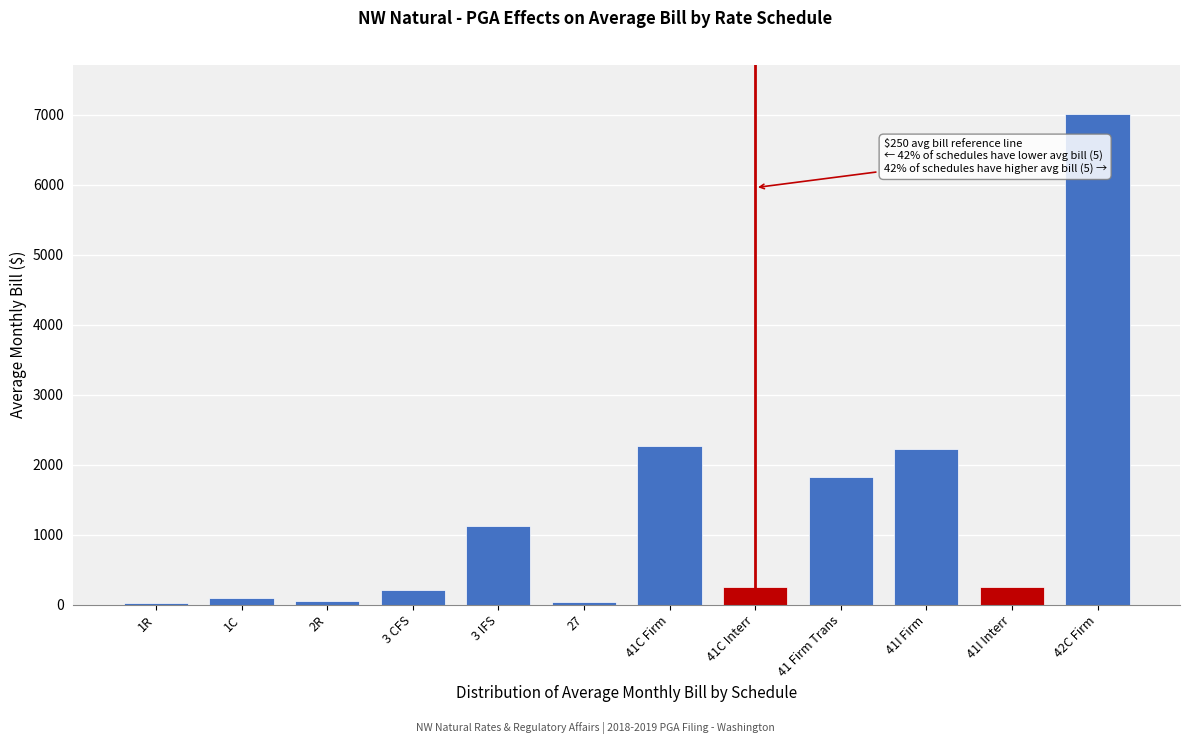

Between 42C Firm and 41 Firm Trans, which is larger?

42C Firm